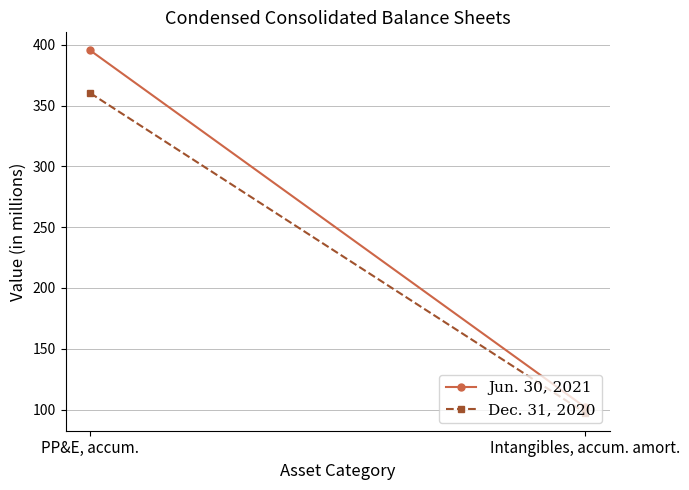

At which category does the chart reach its peak across all series?

PP&E, accum.